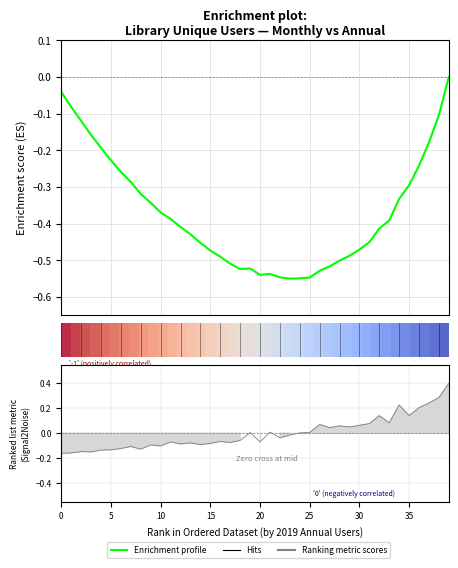

How many interior local peaks does the Enrichment profile series have?

2